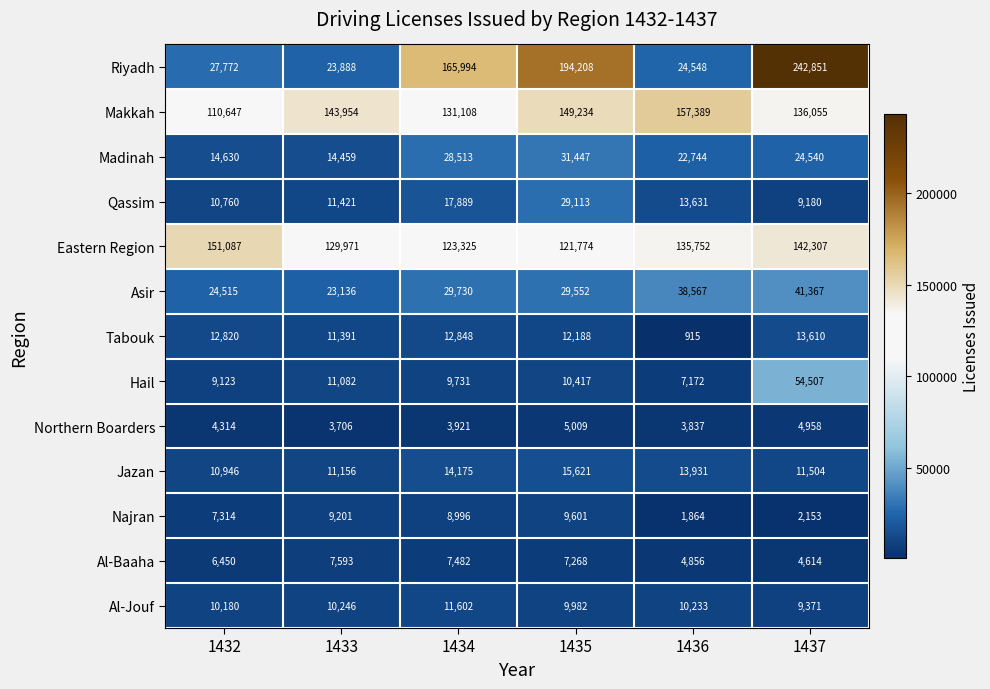

What is the minimum value for Hail?

7172